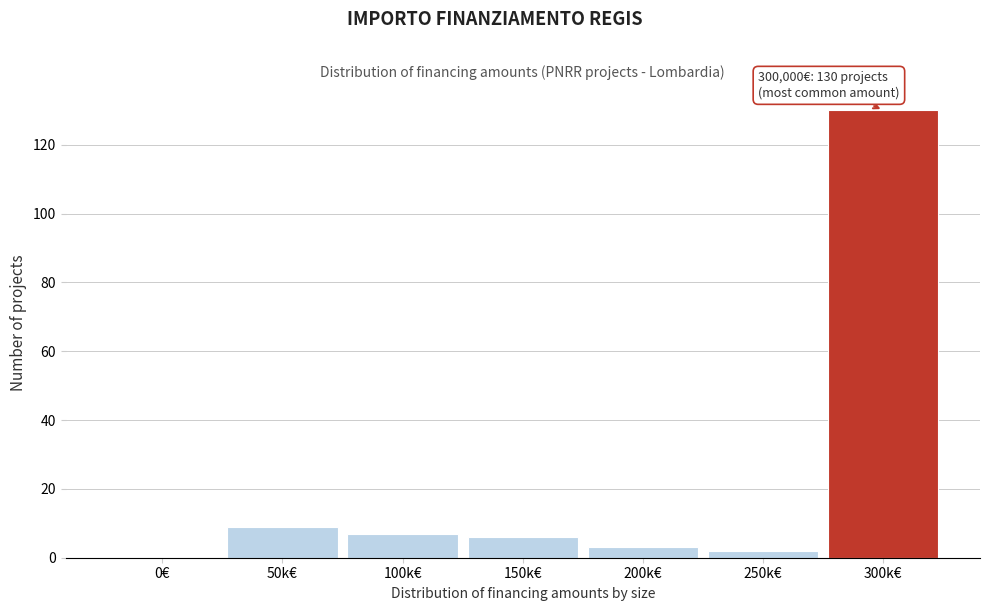

Reading left to right, what are all the values shown in this chart?

0€=0	50k€=9	100k€=7	150k€=6	200k€=3	250k€=2	300k€=130